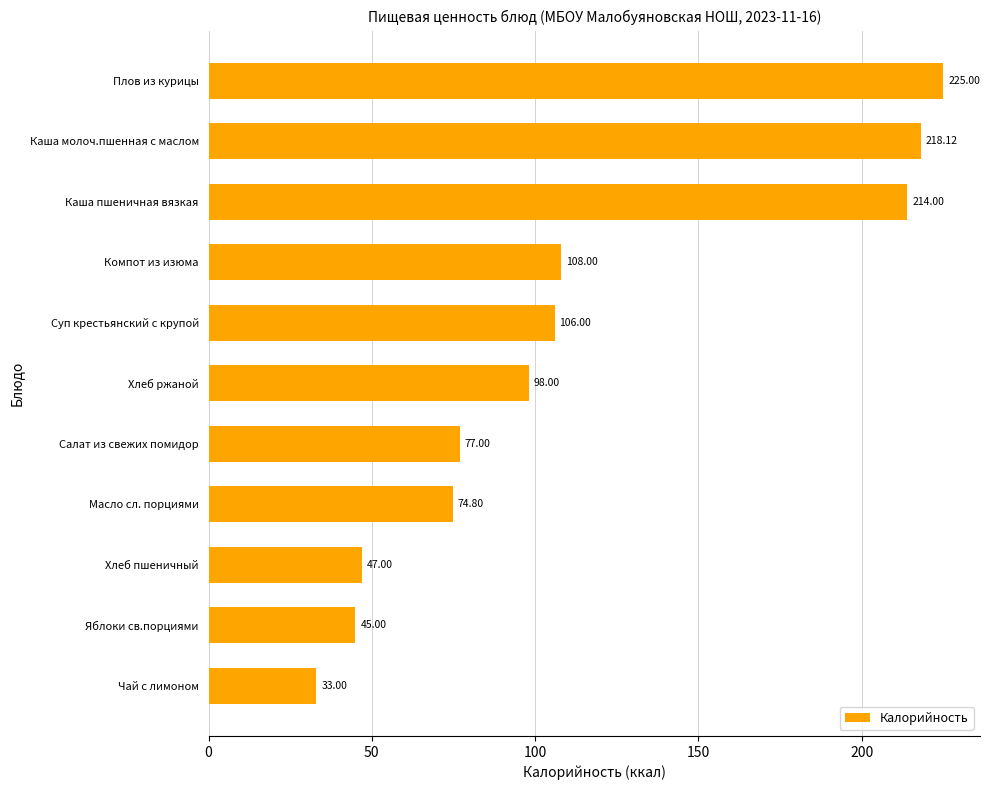

What is the smallest value displayed?

33.0